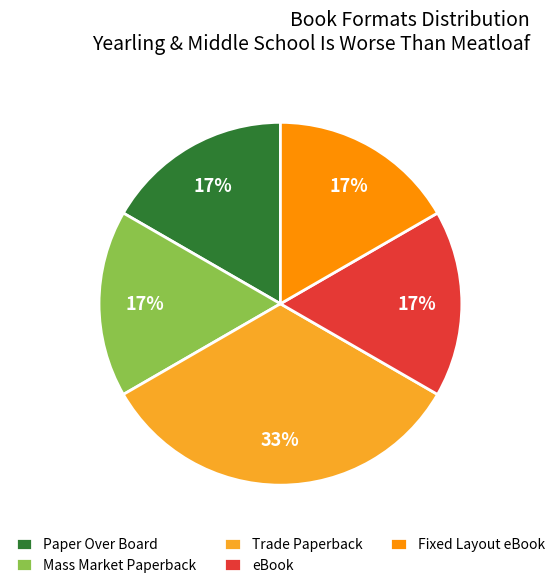

To the nearest percent, what is the combined percentage of Trade Paperback and Paper Over Board?

50%